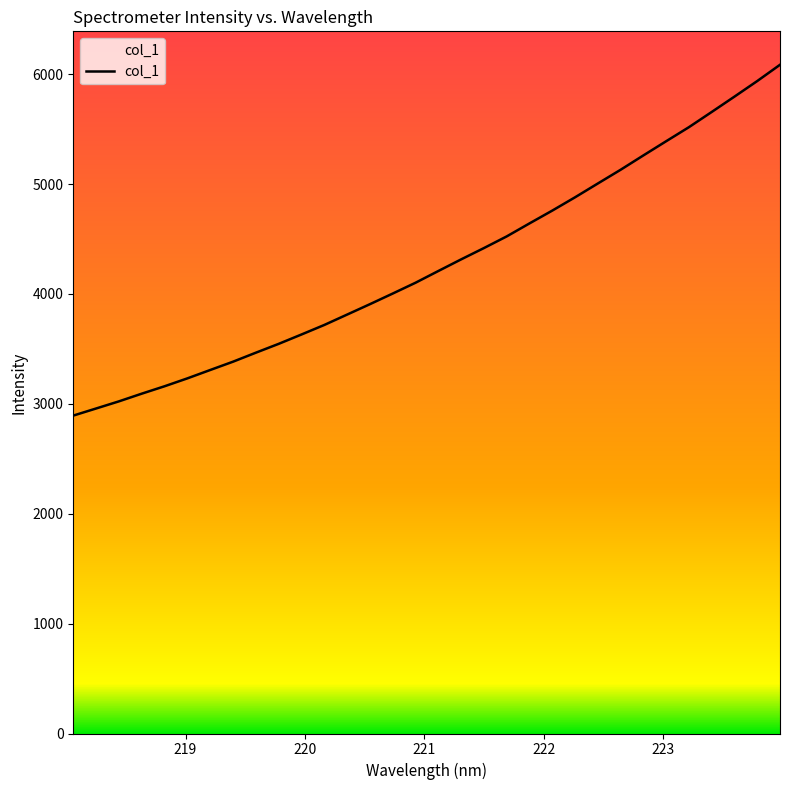

What is the greatest value displayed?

6084.9